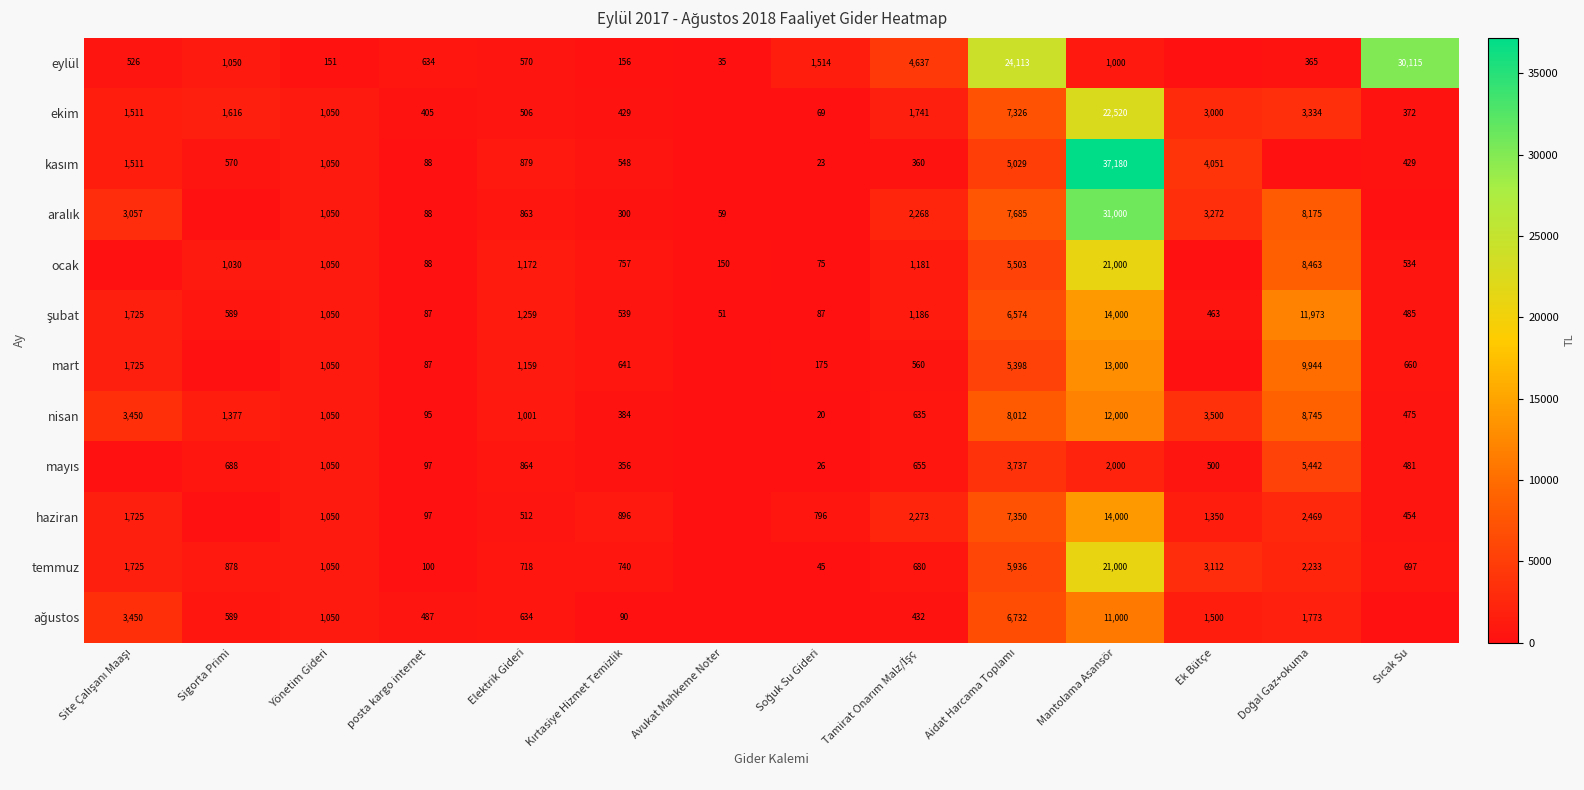

The value of nisan at Elektrik Gideri is 1773.4. True or false?

False